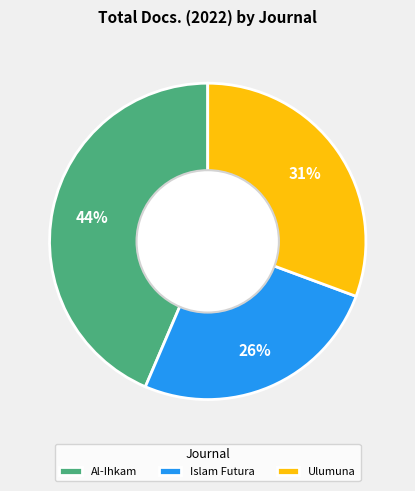

The Islam Futura slice represents 32% of the pie. True or false?

False